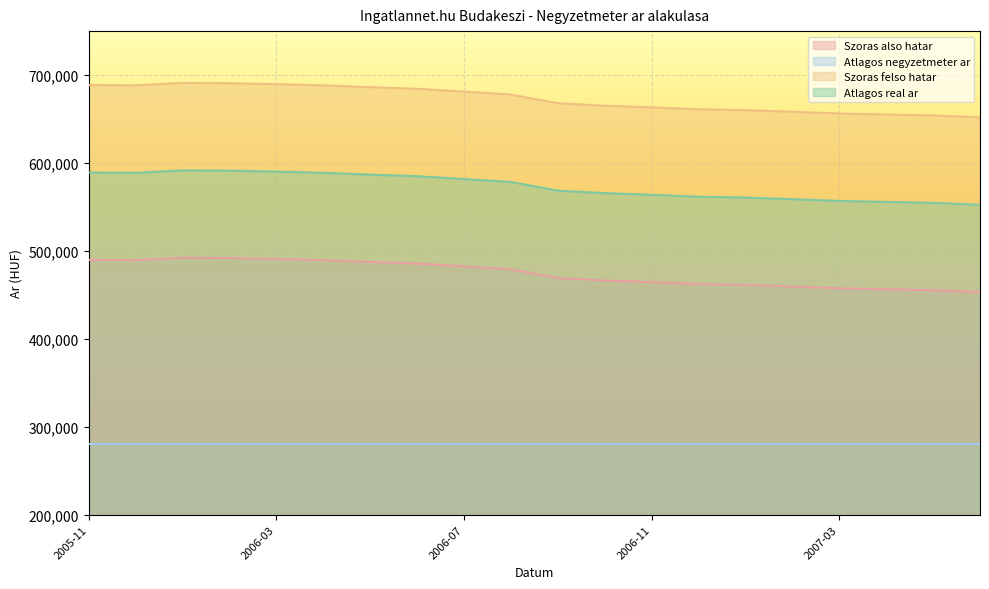

At which category is the sum across all series the highest?

2006-01